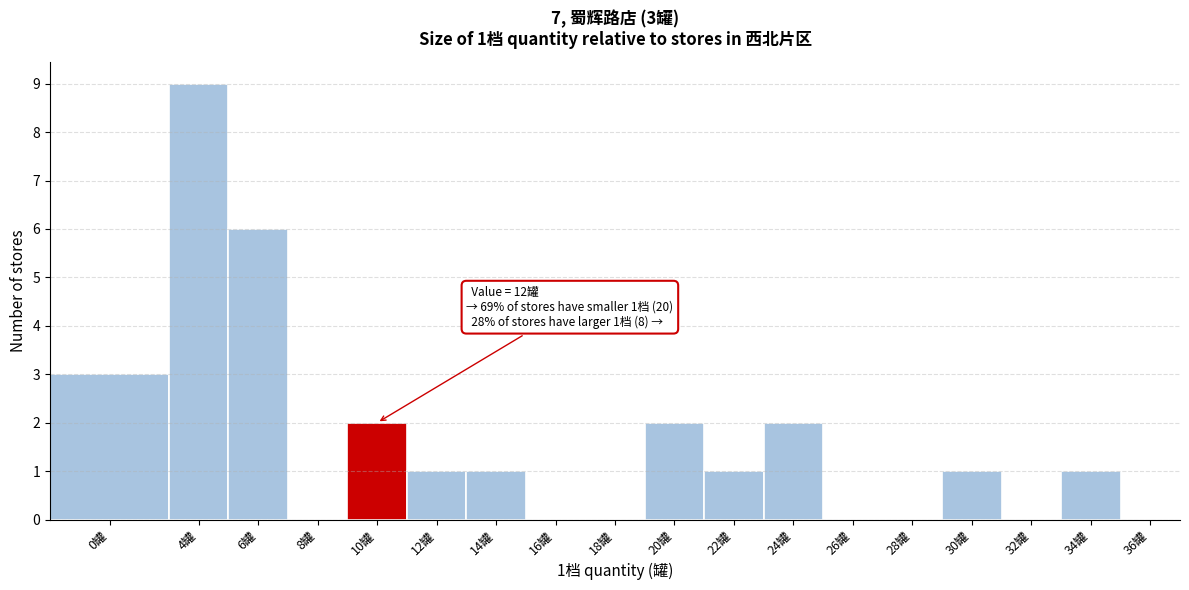

Reading left to right, list all the values displayed in this chart.

0罐=3	4罐=9	6罐=6	8罐=0	10罐=2	12罐=1	14罐=1	16罐=0	18罐=0	20罐=2	22罐=1	24罐=2	26罐=0	28罐=0	30罐=1	32罐=0	34罐=1	36罐=0